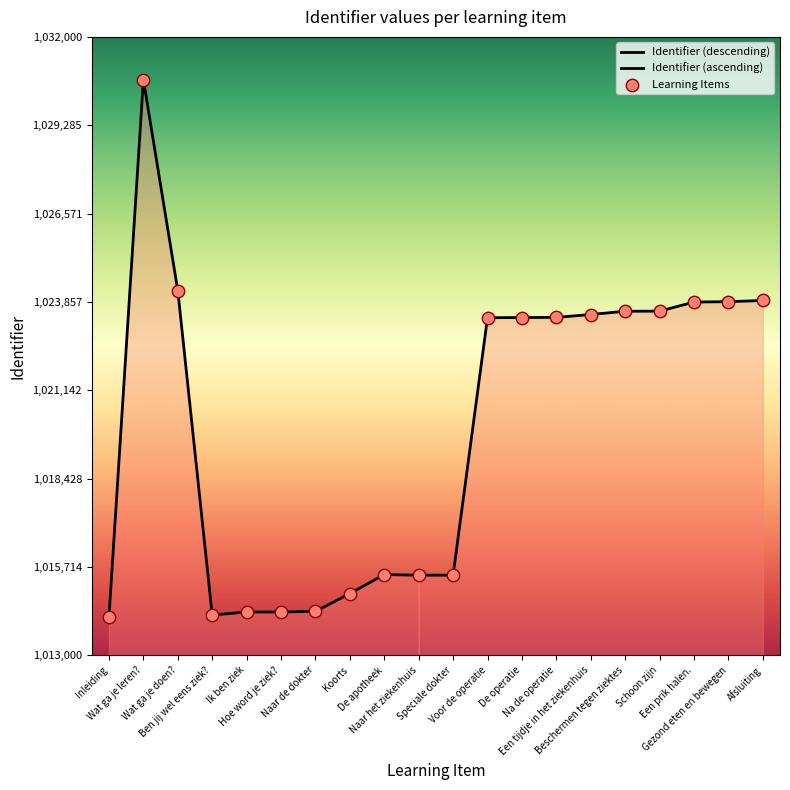

What is the change in value from Hoe word je ziek? to De operatie?

+9046